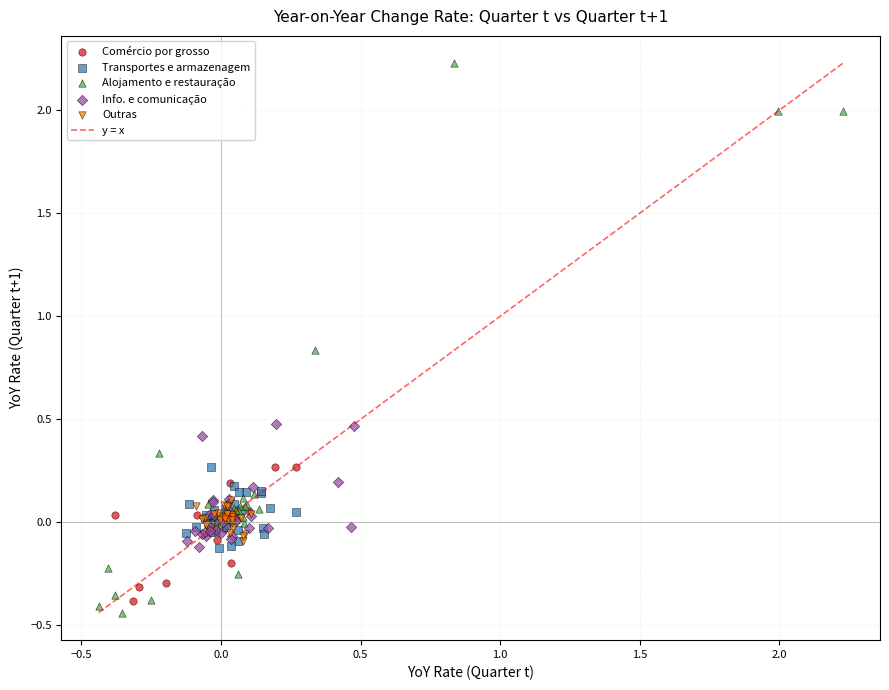

Which series has the largest Y range (max minus min)?

Alojamento e restauração